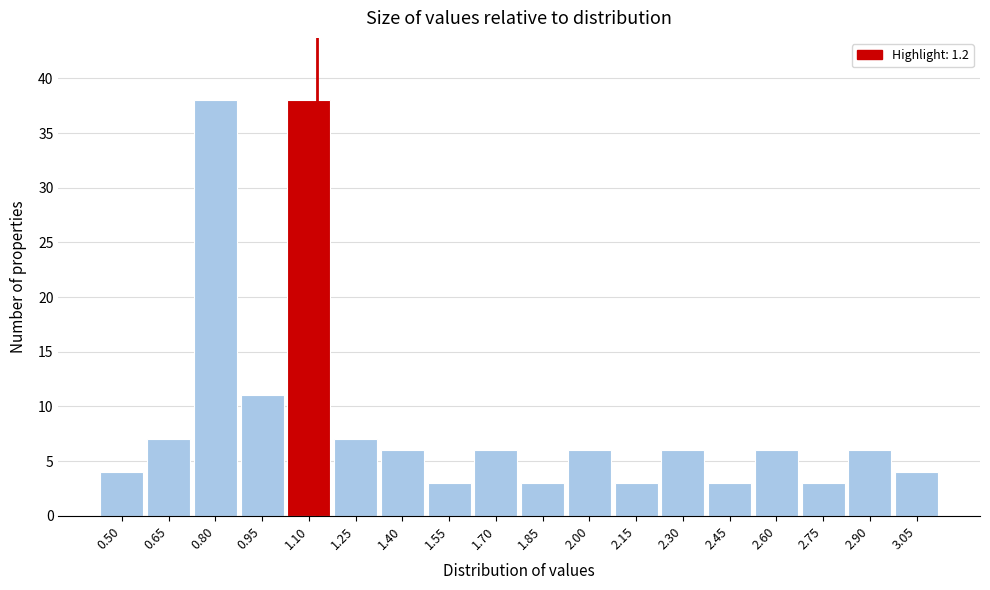

Reading left to right, extract all data points from this chart.

4	7	38	11	38	7	6	3	6	3	6	3	6	3	6	3	6	4